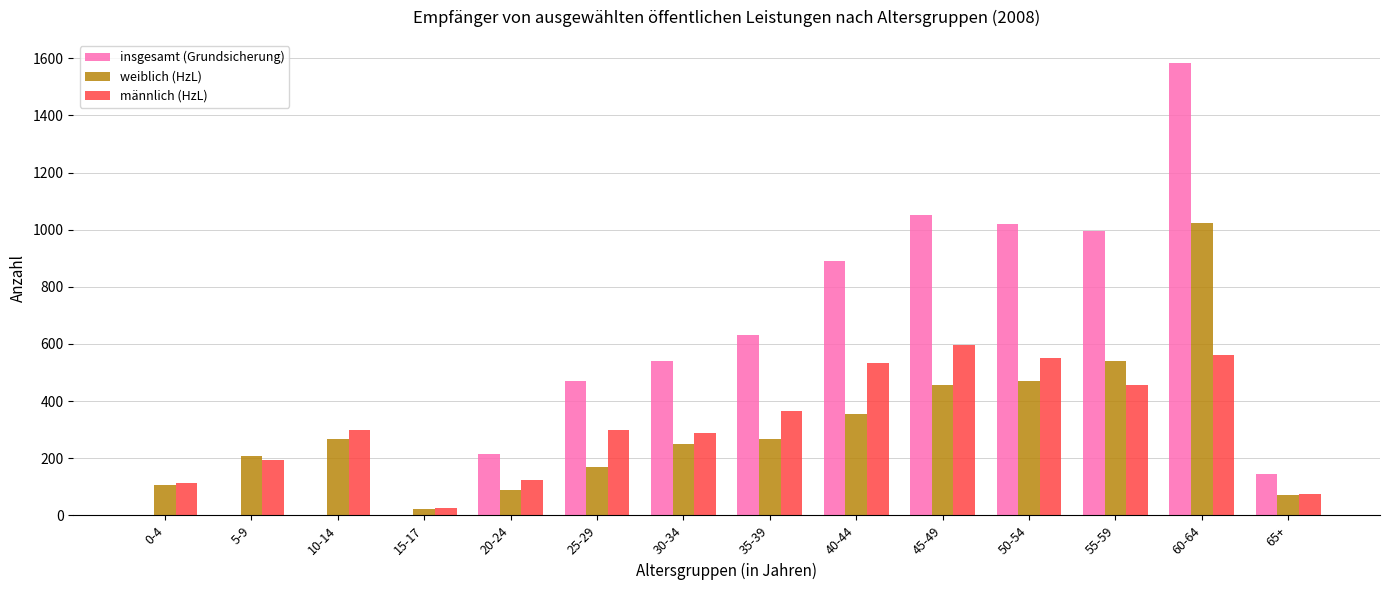

Which label corresponds to the largest value in the chart?

60-64